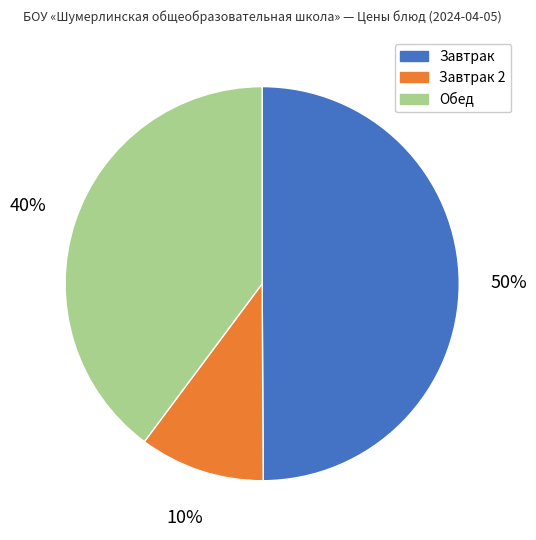

Do Завтрак and Завтрак 2 together represent more than half of the pie?

Yes